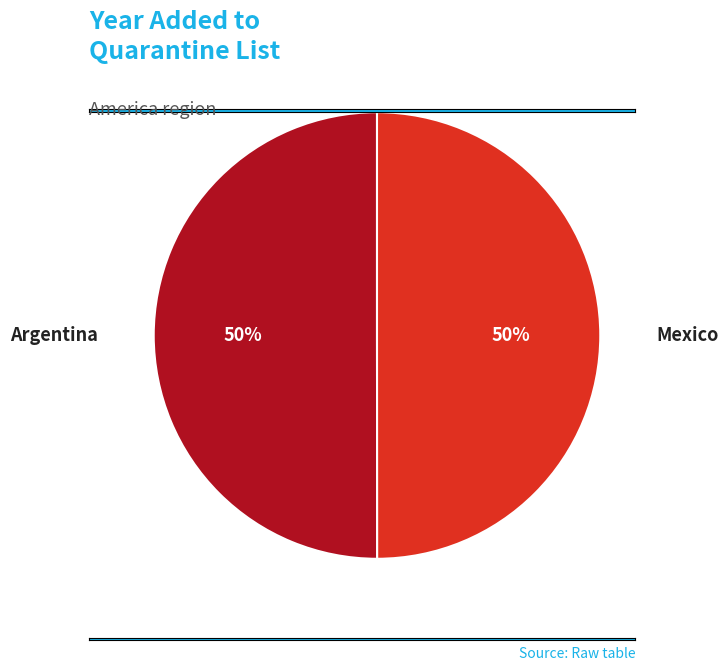

Approximately how many times larger is the value at Argentina compared to Mexico?

1.0